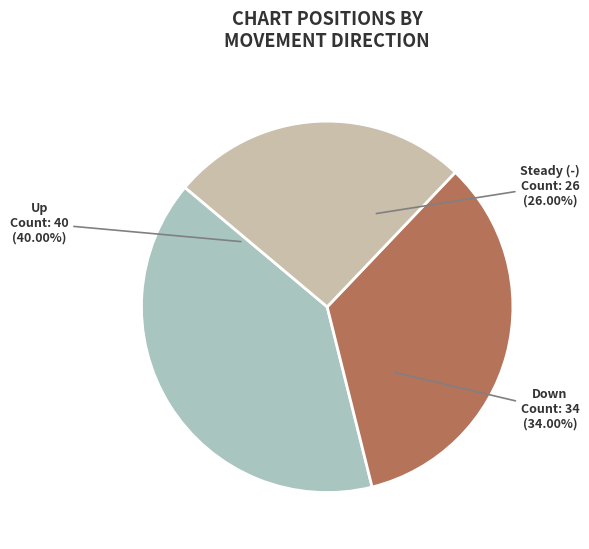

Is there a majority slice in this chart?

No